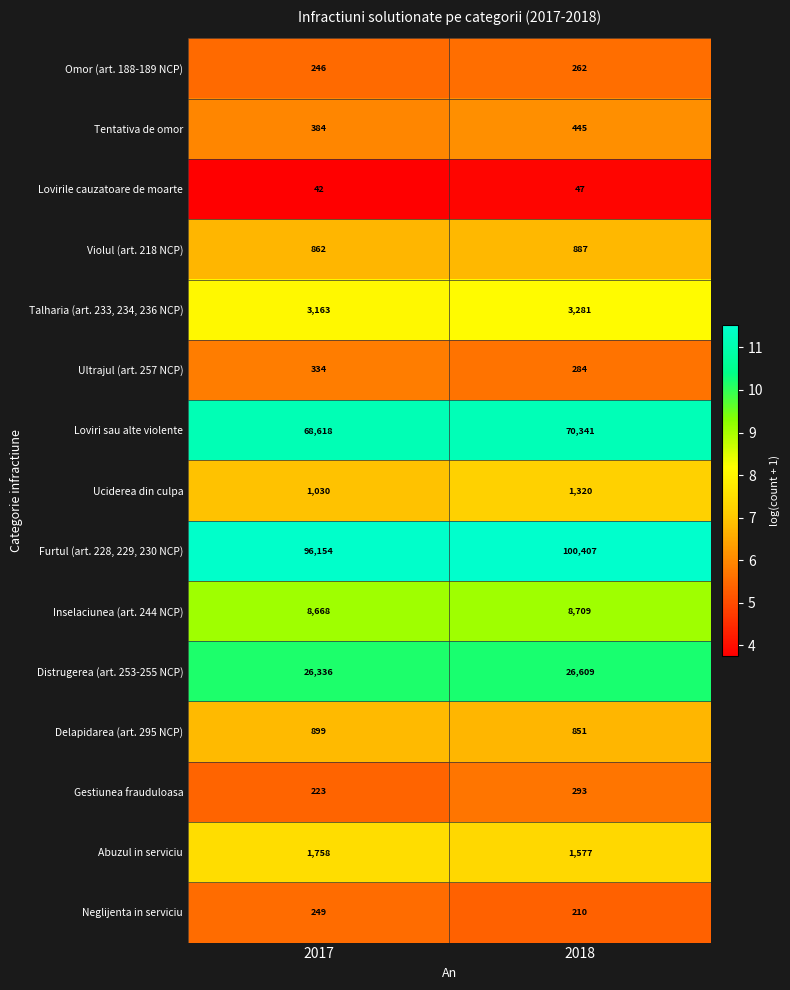

Between 2017 and 2018, which series saw the biggest shift?

Furtul (art. 228, 229, 230 NCP)